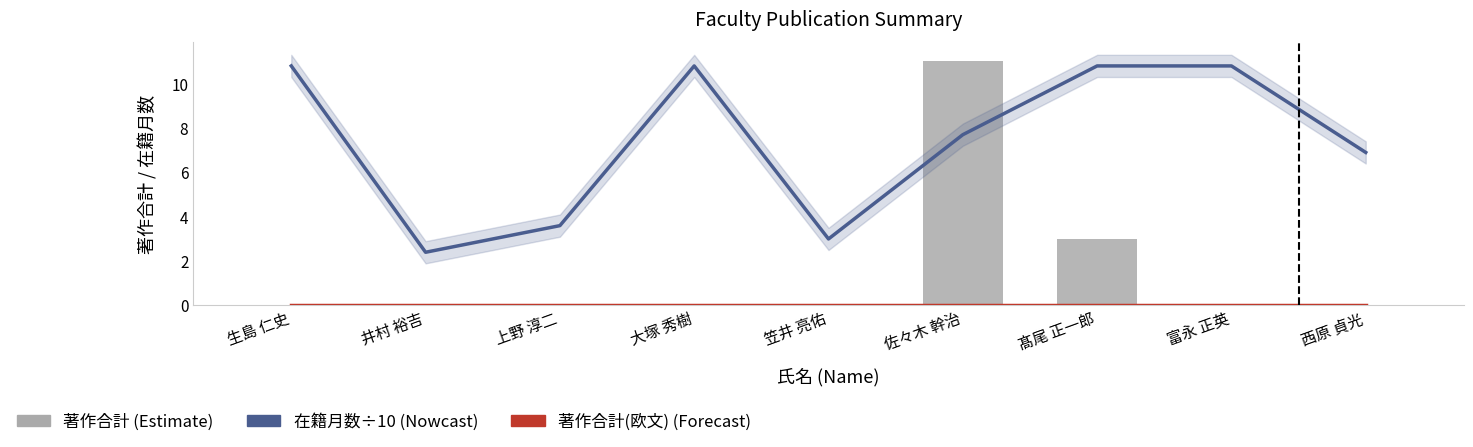

Which series has the widest spread of values?

著作合計